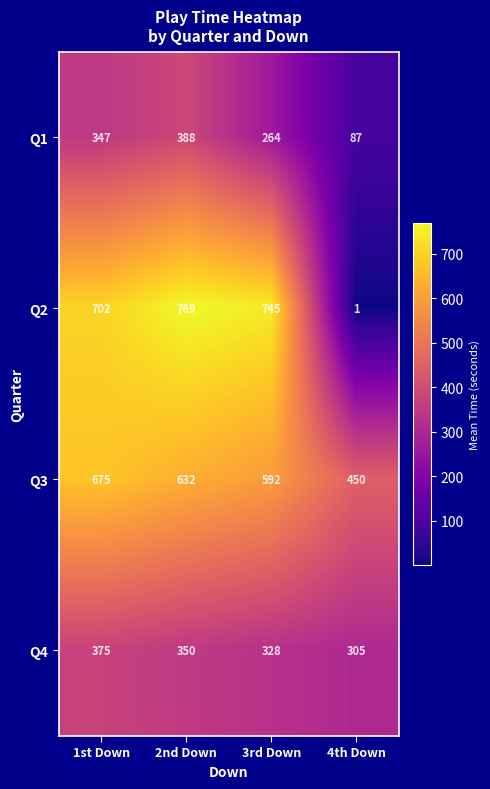

List the series in order of their peak value, lowest first.

Q4, Q1, Q3, Q2